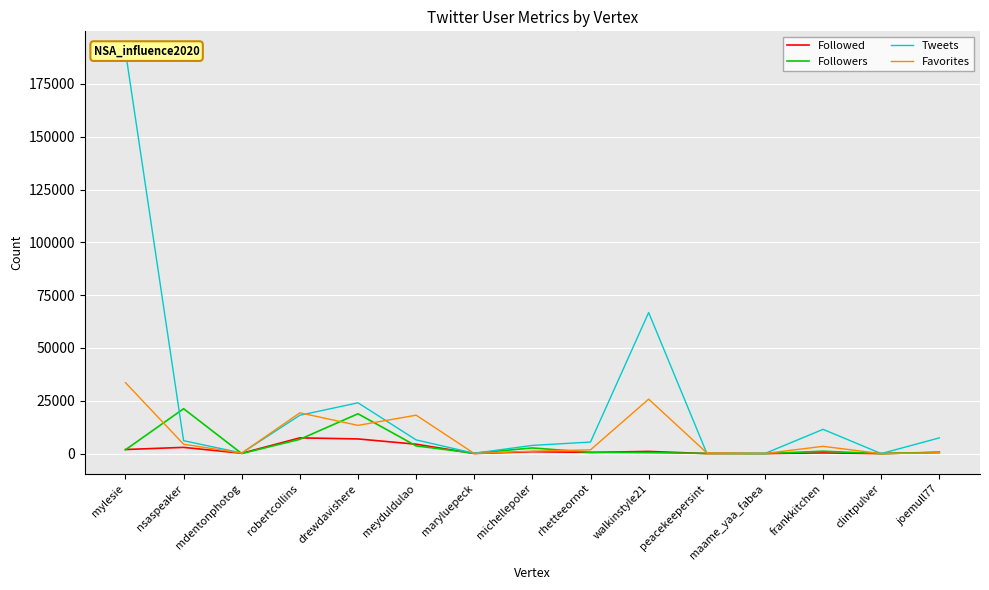

At which category does Followers reach its first local valley?

mdentonphotog